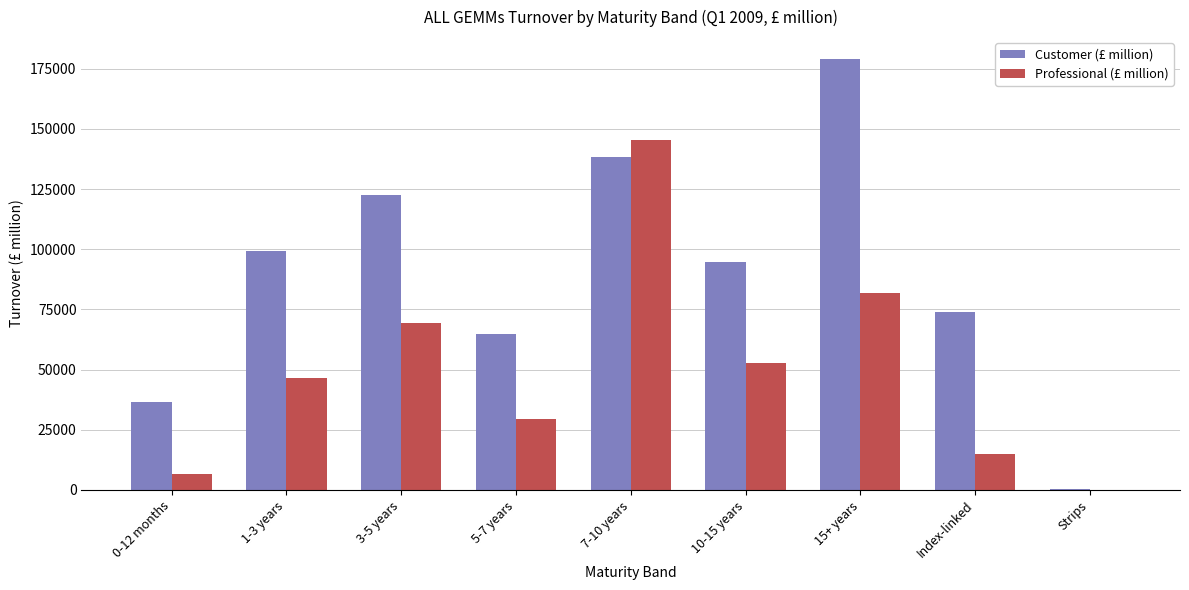

Reading left to right, what are all the values shown in this chart?

Customer (£ million): 0-12 months=36362.2	1-3 years=99063.2	3-5 years=122642.8	5-7 years=64913.6	7-10 years=138216.3	10-15 years=94836.8	15+ years=179133.7	Index-linked=74020.5	Strips=411.0
Professional (£ million): 0-12 months=6787.0	1-3 years=46690.0	3-5 years=69484.9	5-7 years=29496.8	7-10 years=145317.7	10-15 years=52788.4	15+ years=81908.6	Index-linked=14922.2	Strips=14.5